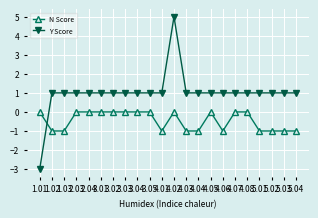

True or false: N Score has a value of 0 at 3.02.

True